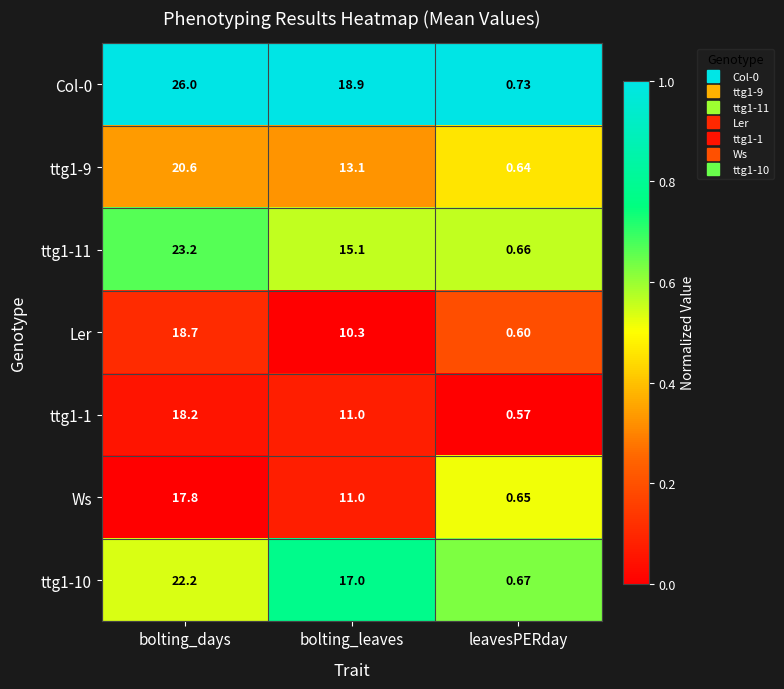

At which label does Ws reach its minimum?

leavesPERday